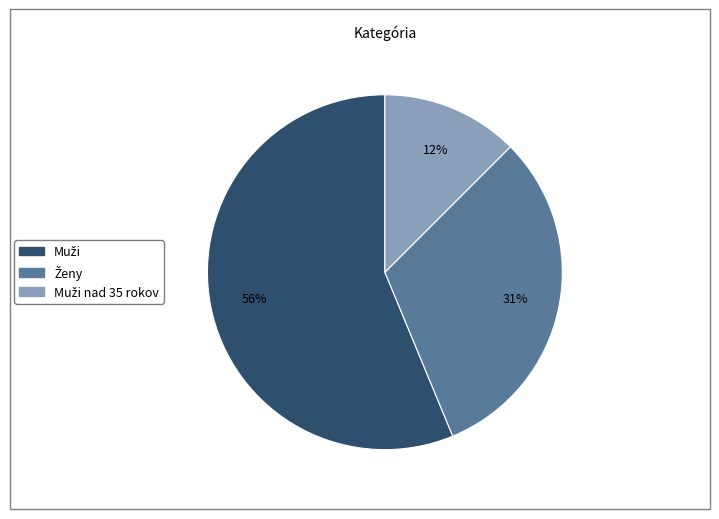

Is there any slice that represents more than half of the pie?

Yes